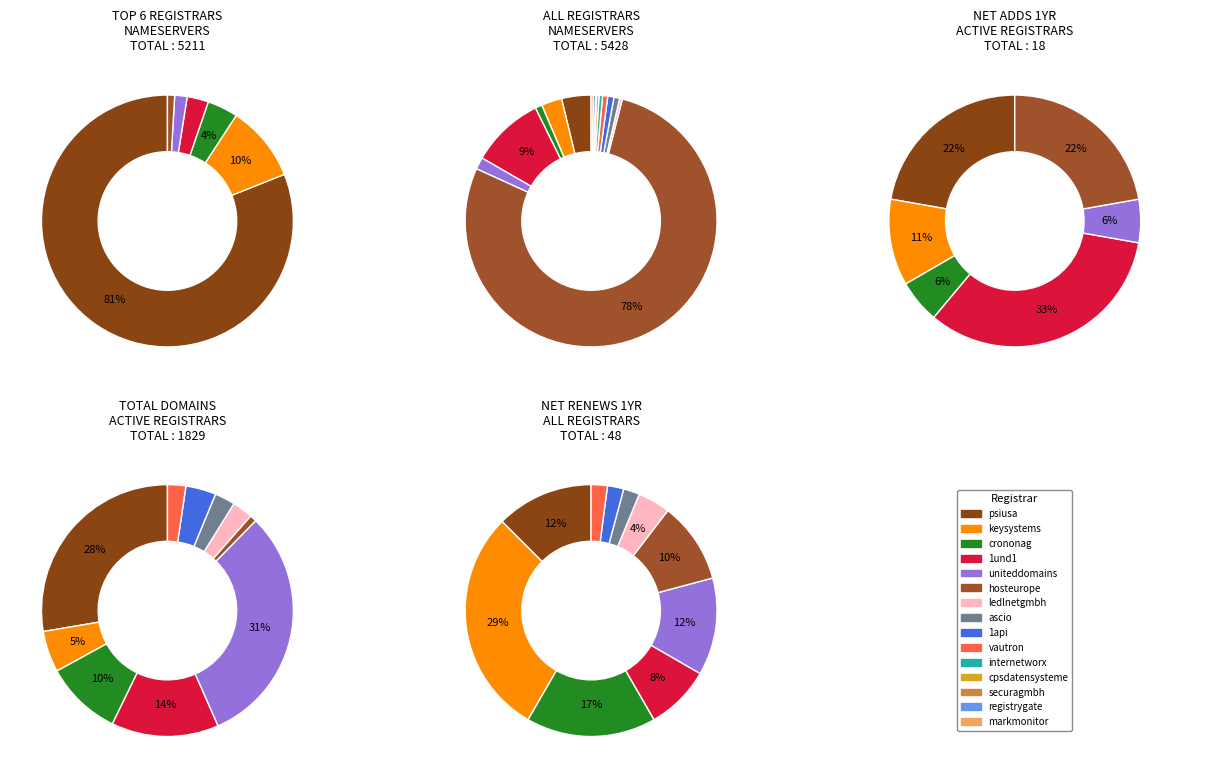

What is the largest slice in the pie chart?

hosteurope